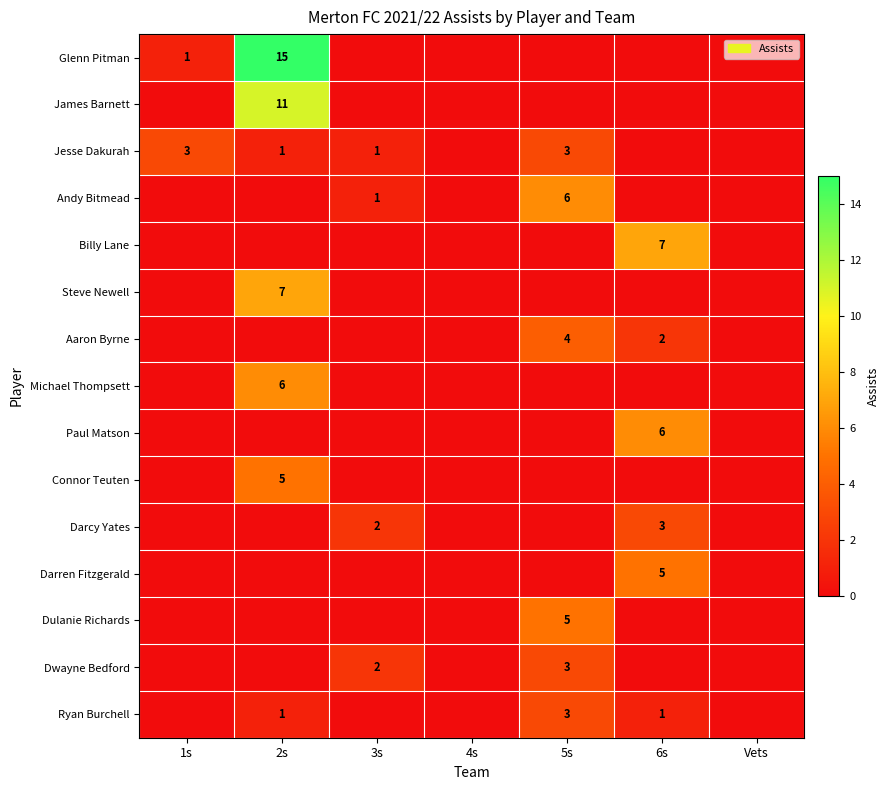

The Darcy Yates series shows 2 at 3s. True or false?

True